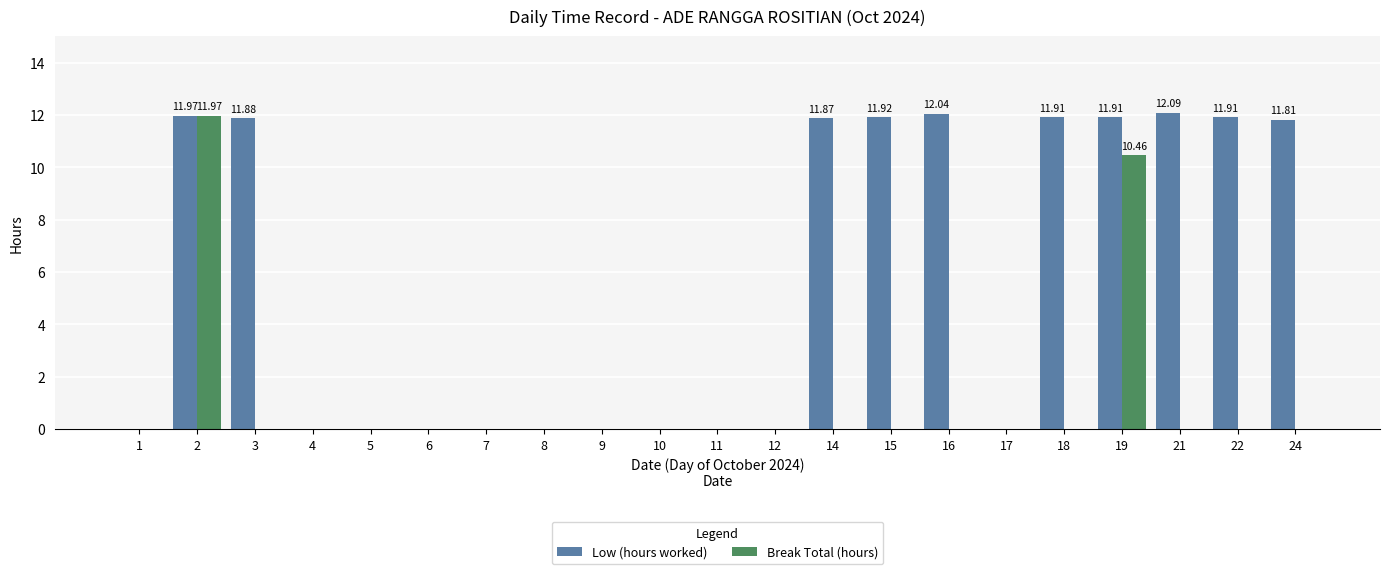

Is it true that Low (hours worked) equals 12.0 at 16?

True